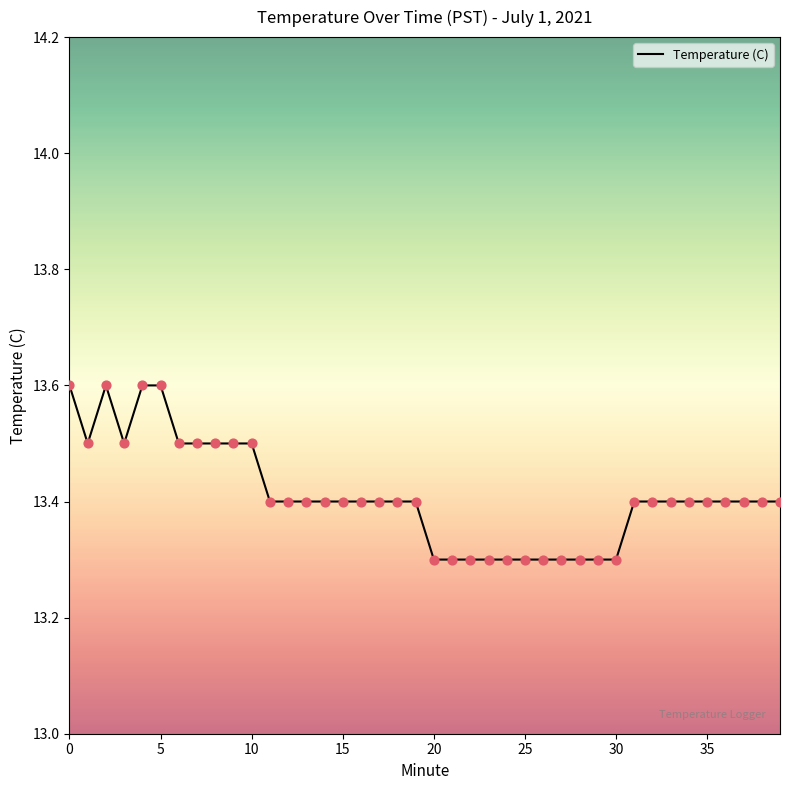

What is the difference between the maximum and minimum values?

0.3